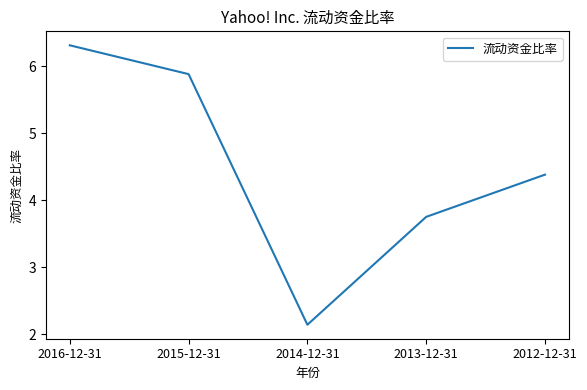

What position from the right is 2012-12-31?

1